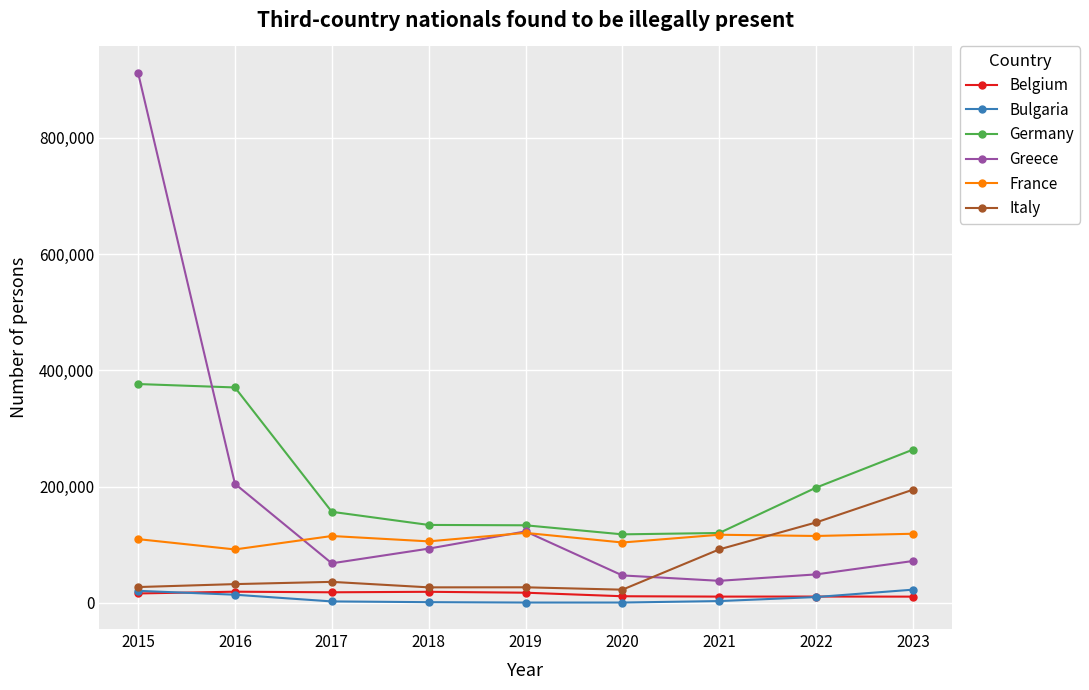

How many data points in Germany are less than 156710?

4